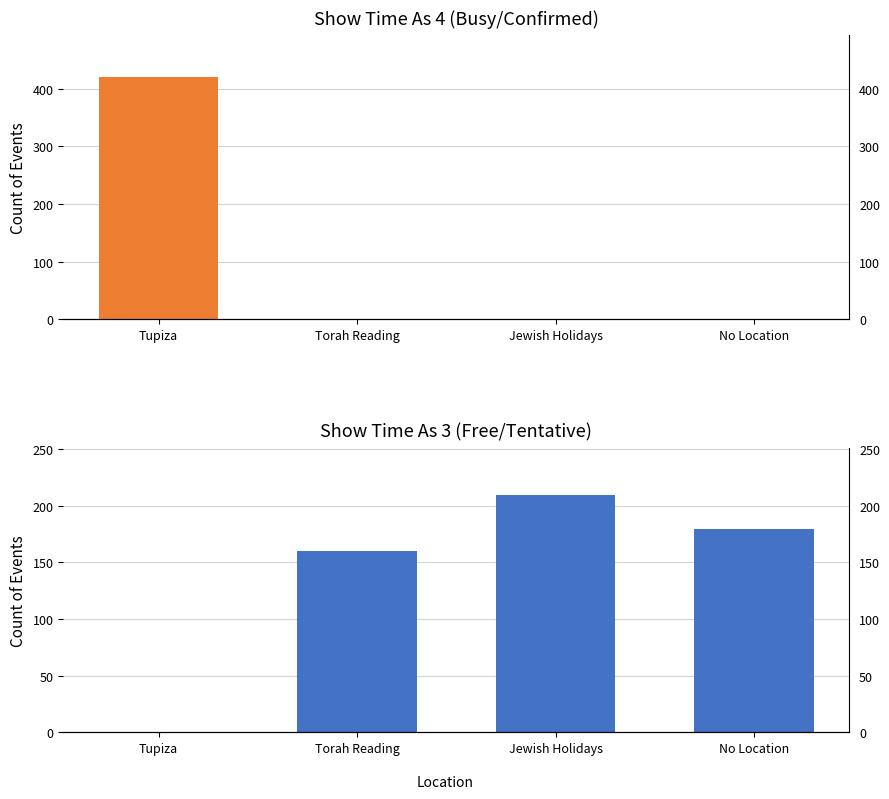

Which series has the largest total across all categories?

Show time as 3